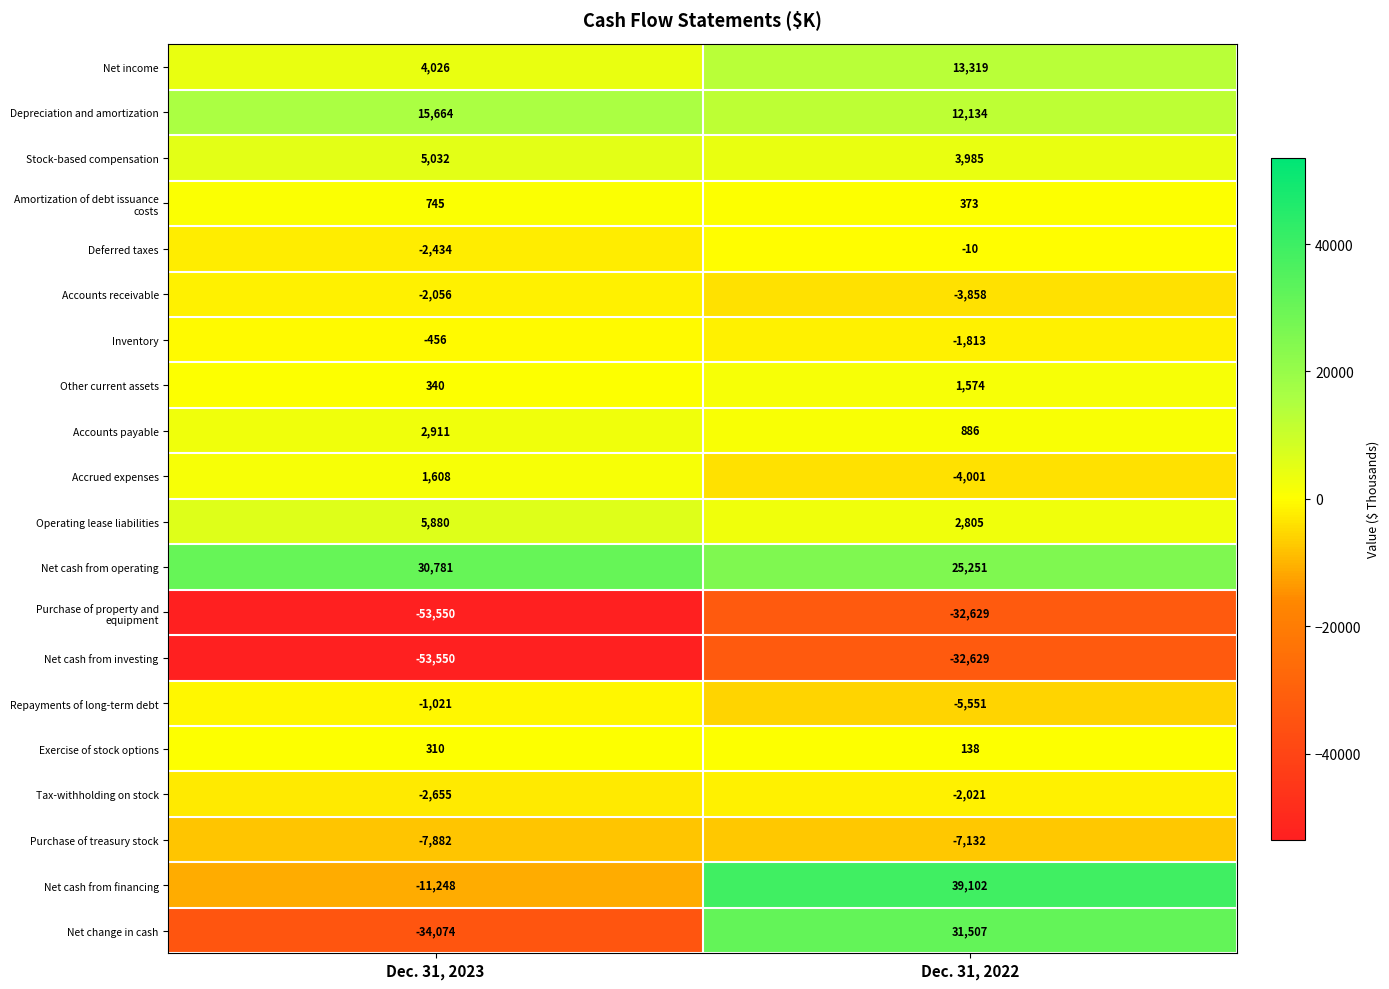

At which category is the sum across all series the highest?

Dec. 31, 2022